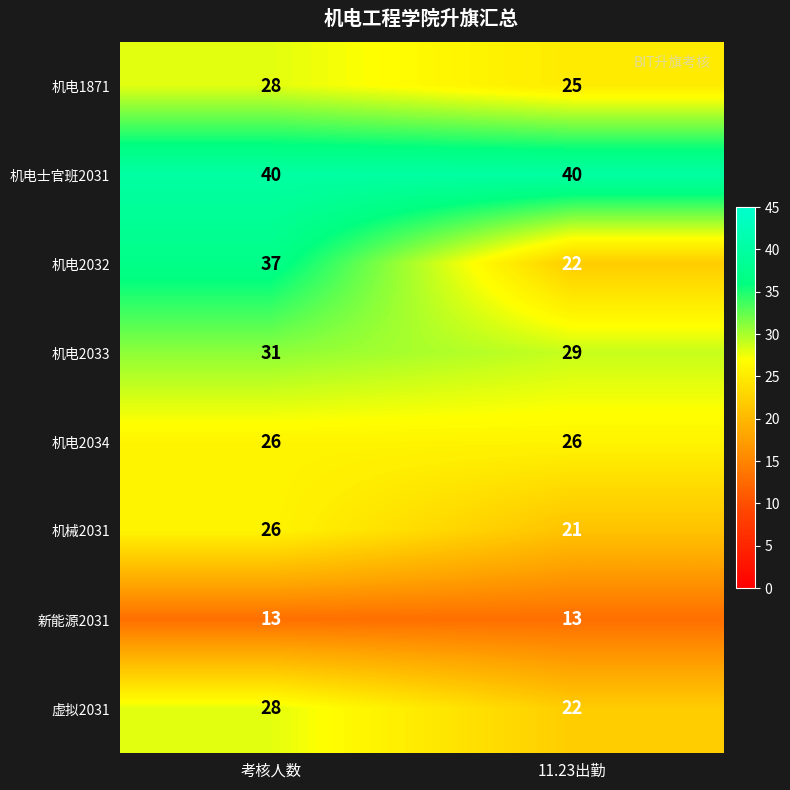

What is the average value of the 虚拟2031 series?

25